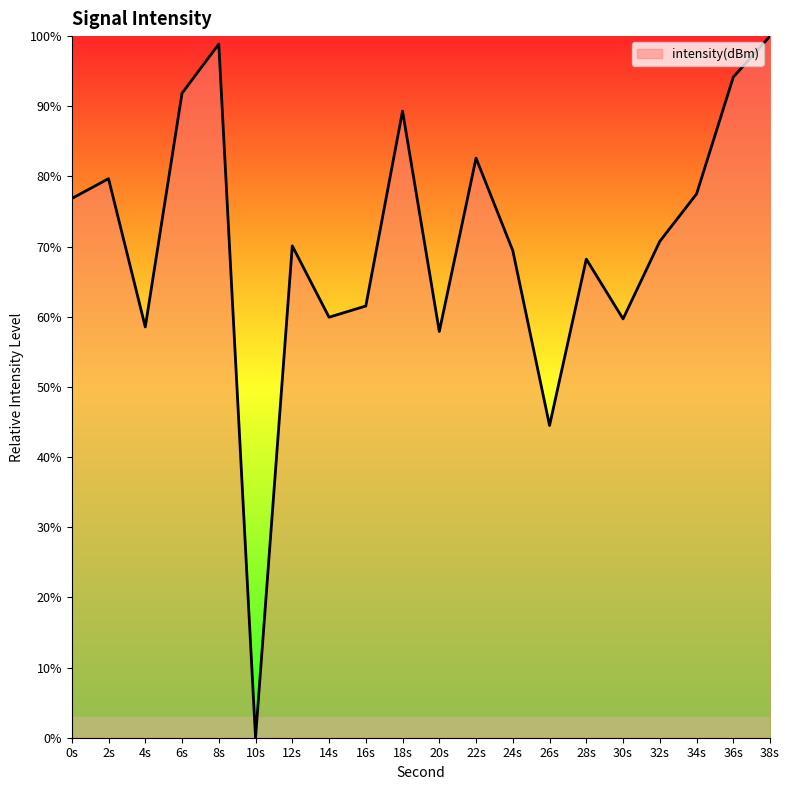

At which category does the data reach its first local peak?

2s